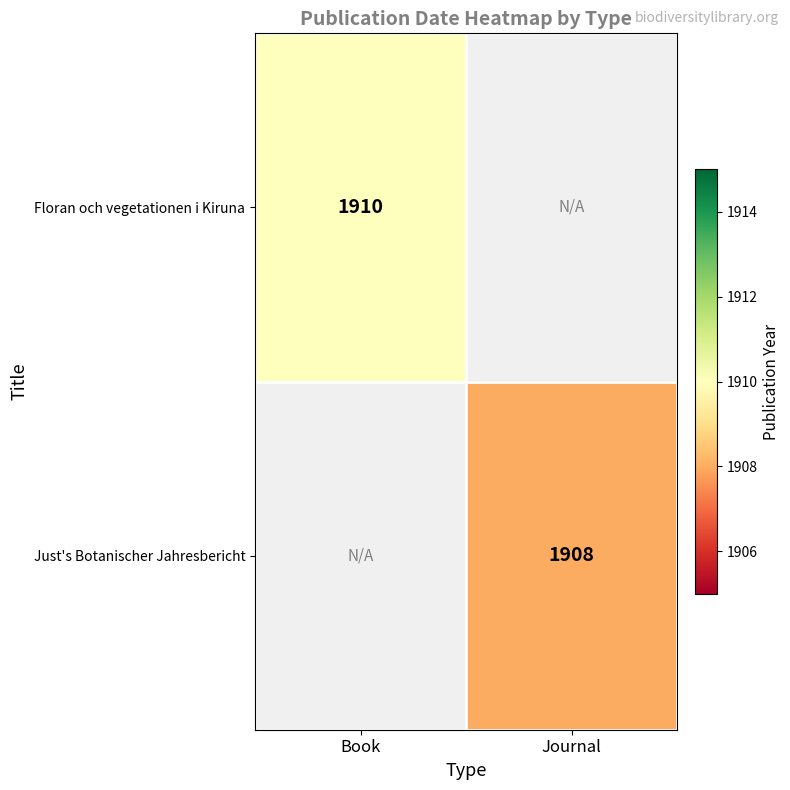

What is the maximum value shown in the chart?

1910.0